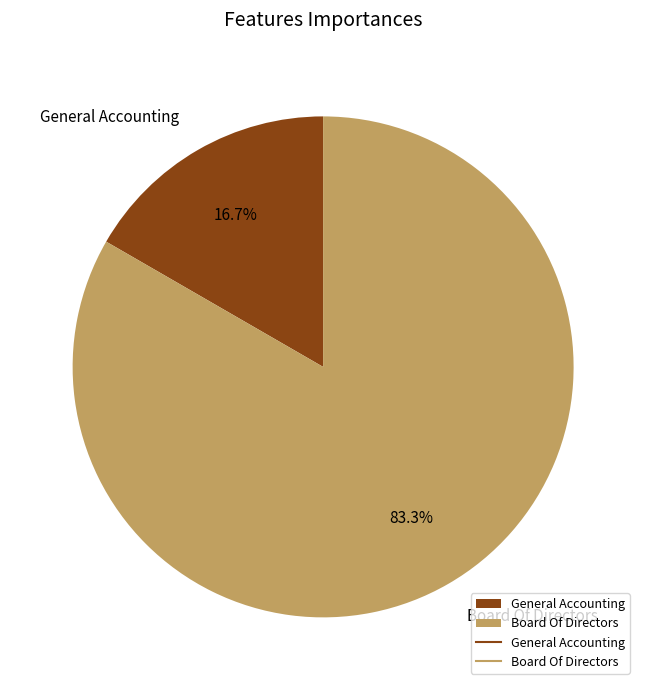

Approximately how many times larger is the value at Board Of Directors compared to General Accounting?

5.0